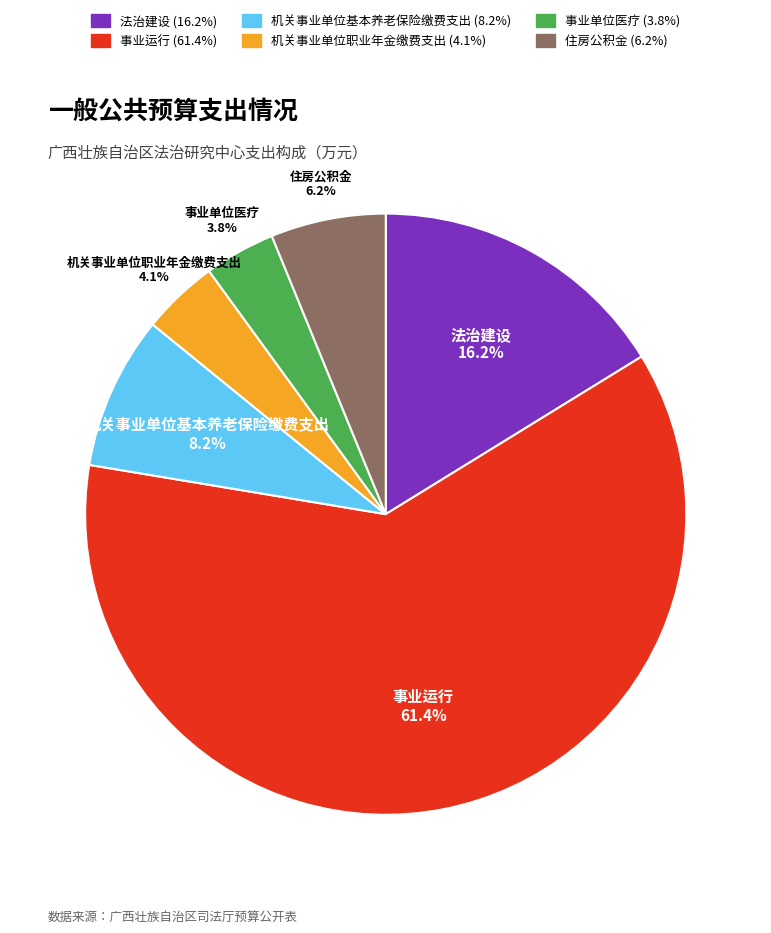

To the nearest percent, what is the difference between the 住房公积金 and 机关事业单位基本养老保险缴费支出 slice percentages?

2%